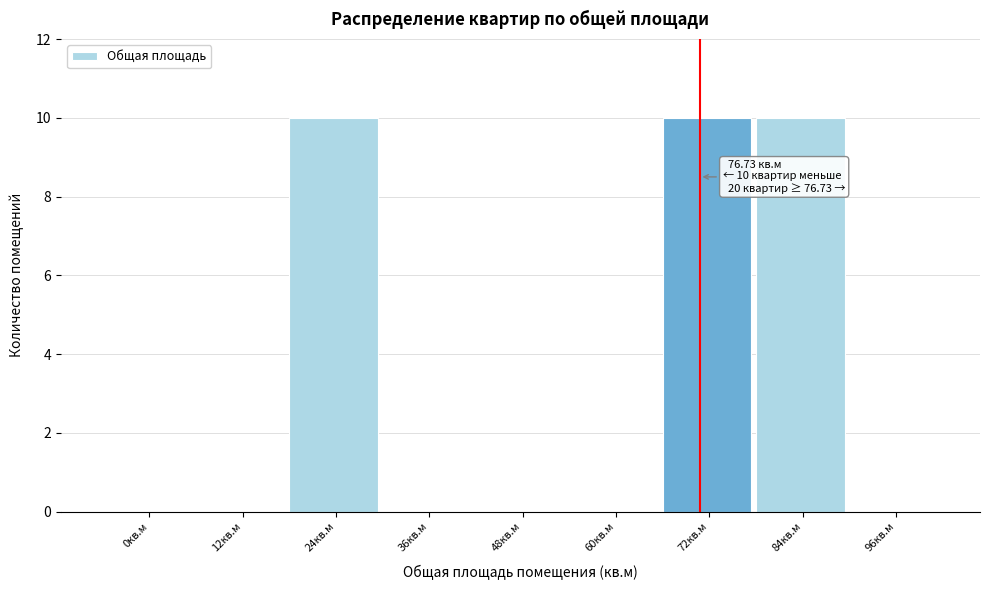

Reading right to left, transcribe all the data shown in this chart.

96кв.м=0	84кв.м=10	72кв.м=10	60кв.м=0	48кв.м=0	36кв.м=0	24кв.м=10	12кв.м=0	0кв.м=0